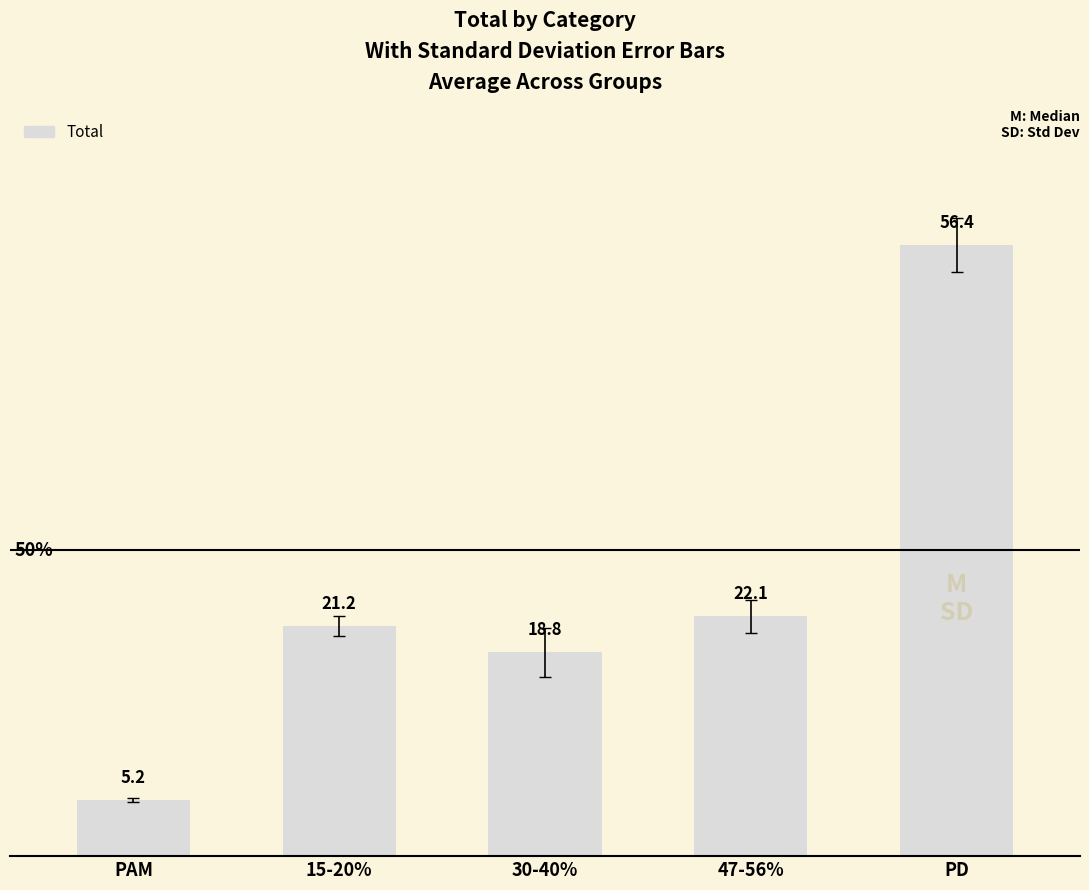

The chart shows a value of 5.2 at PAM. True or false?

True